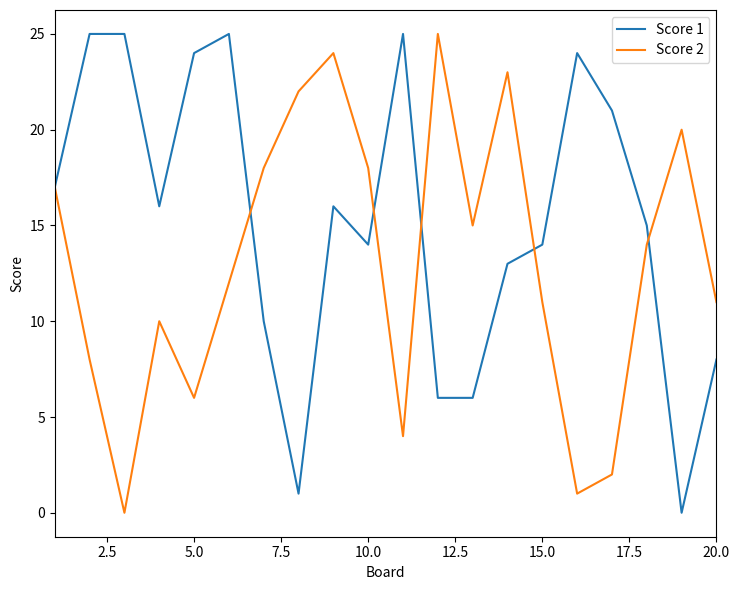

Rank the series by their average value, from highest to lowest.

Score 1, Score 2